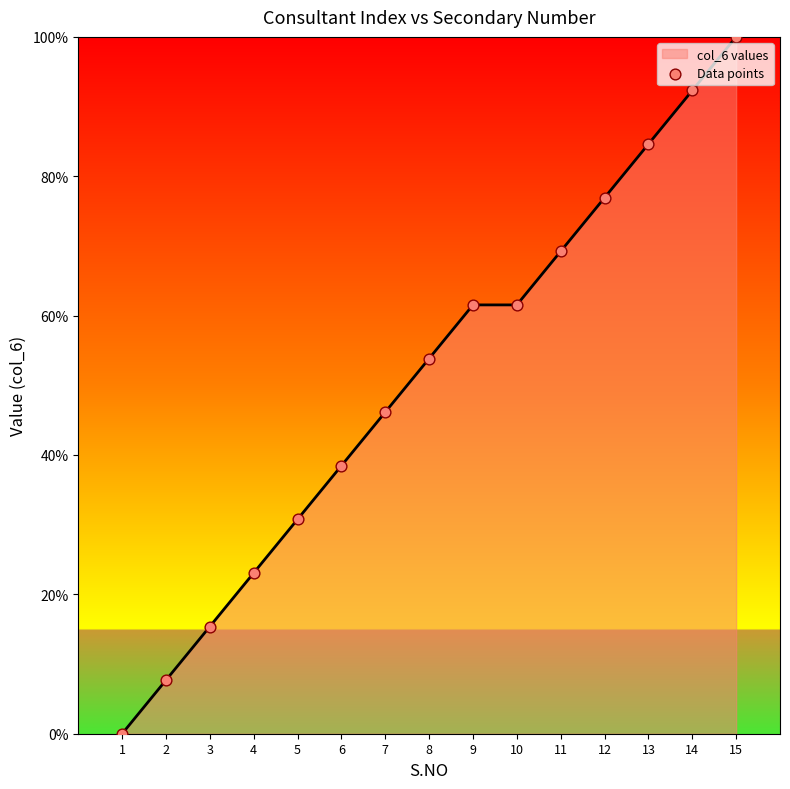

Between 8 and 3, which is larger?

8